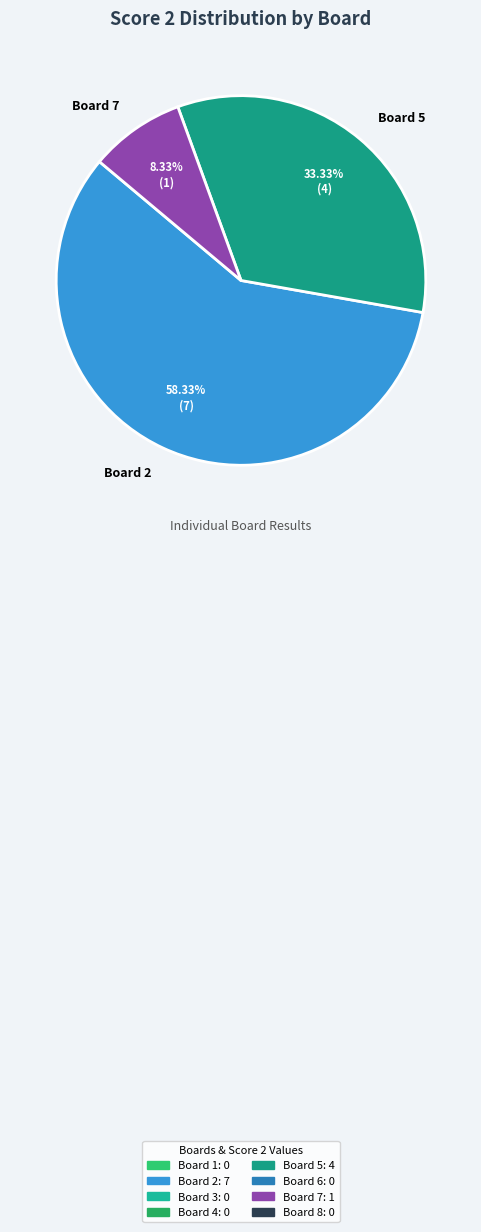

To the nearest percent, what is the average slice percentage?

33%